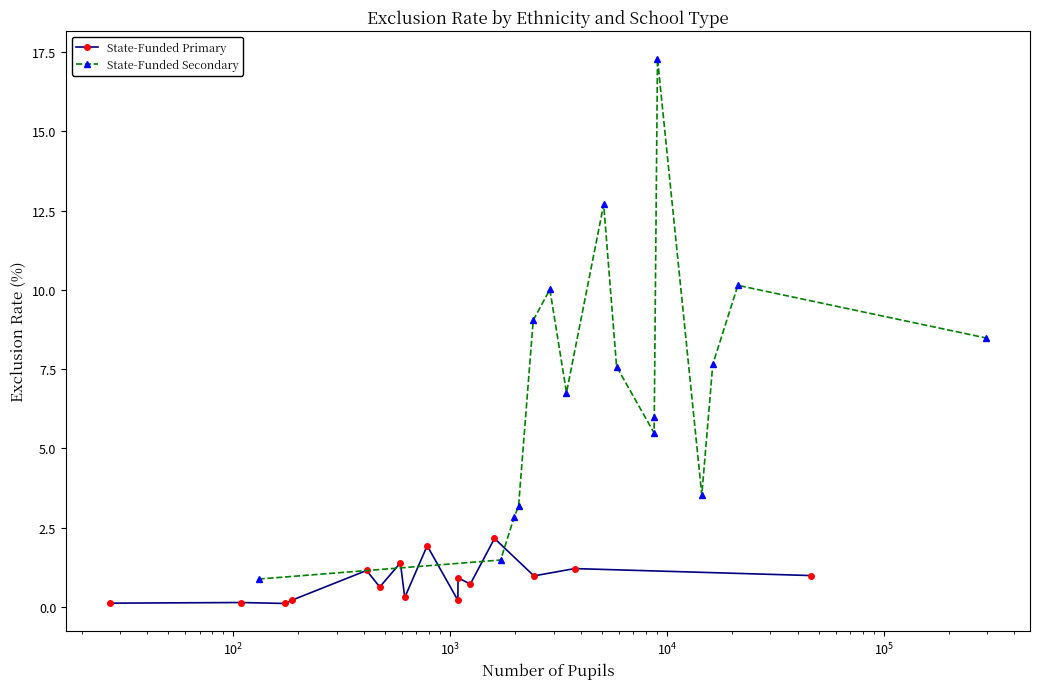

What is the label of the 13th point from the right?

$\mathdefault{10^{3}}$